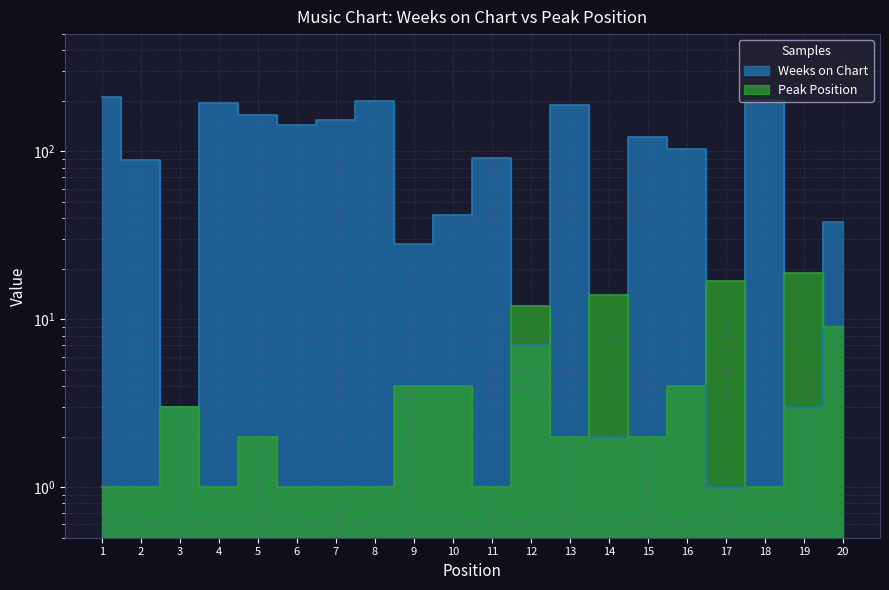

Which series has the largest total across all categories?

Weeks on Chart